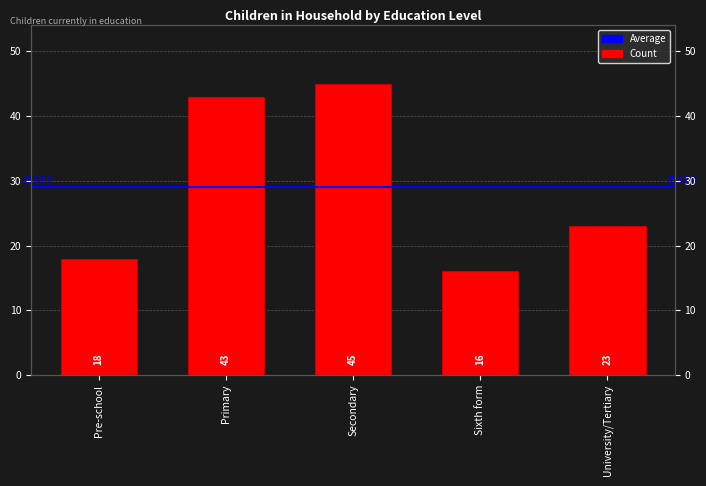

What is the label of the 5th bar from the right?

Pre-school